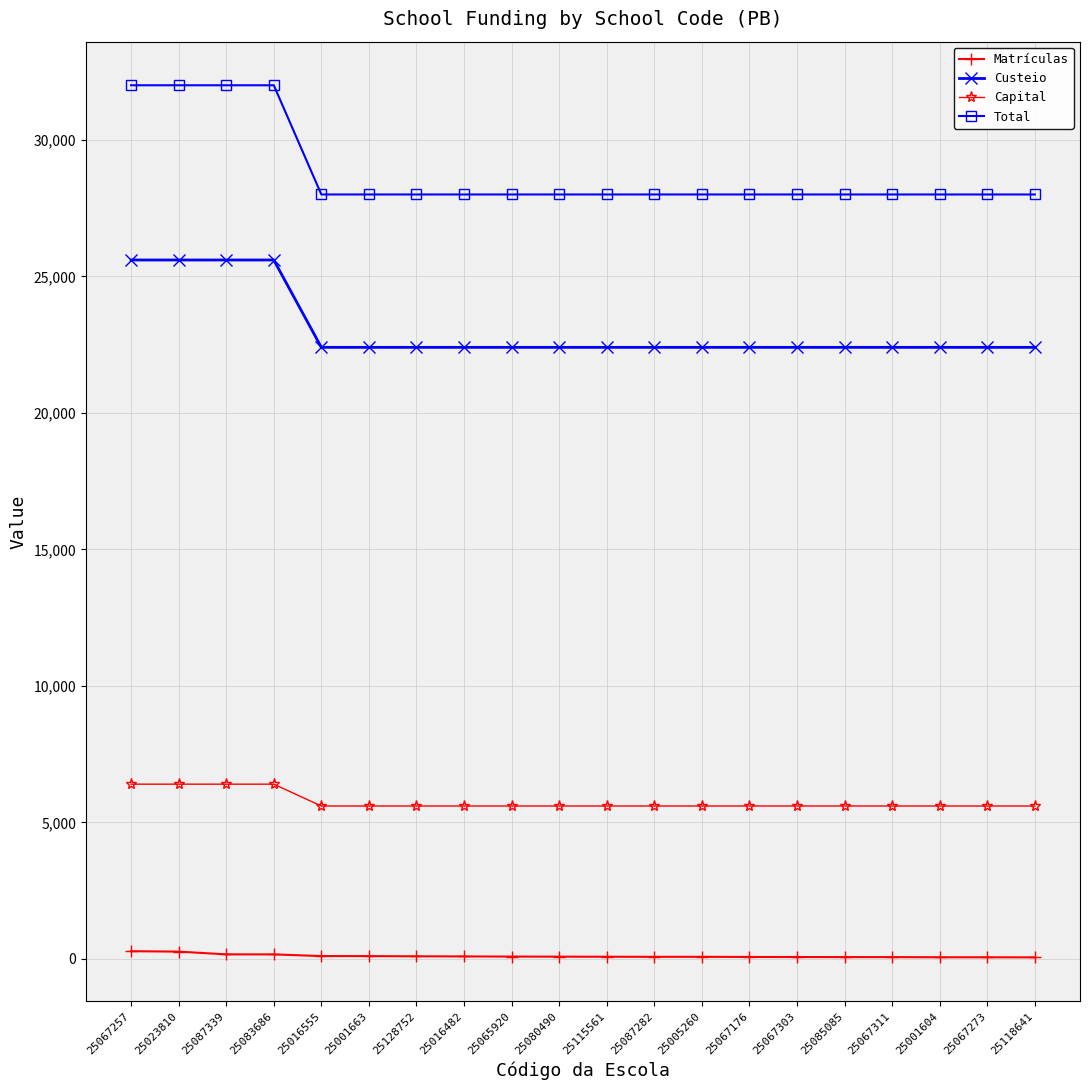

What is the minimum value for Capital?

5600